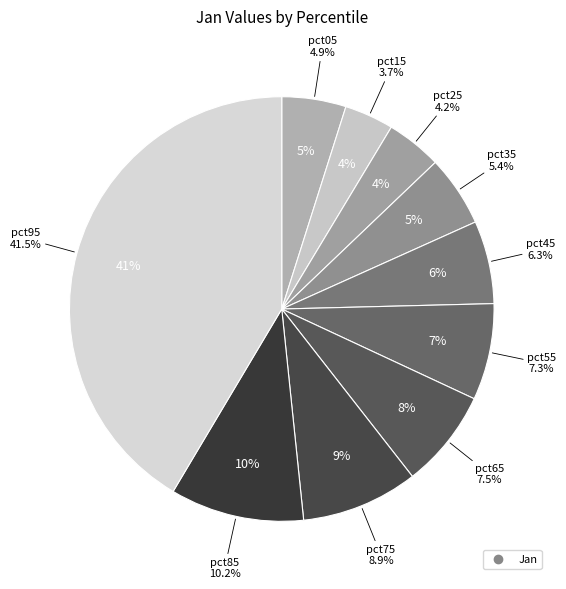

How many slices are in this pie chart?

10